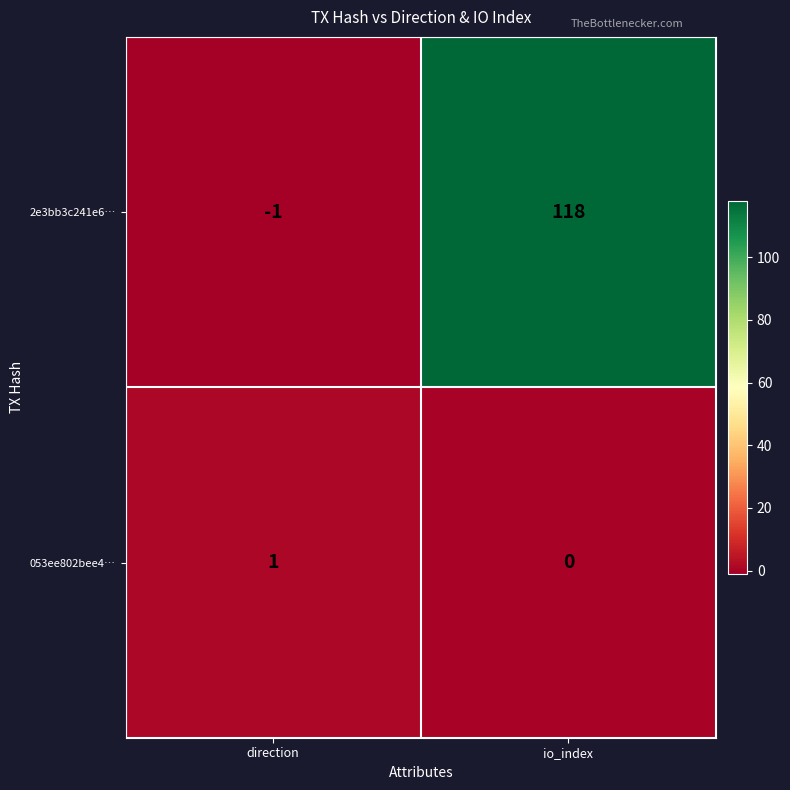

Reading left to right, transcribe all the data shown in this chart.

2e3bb3c241e6…: direction=-1	io_index=118
053ee802bee4…: direction=1	io_index=0